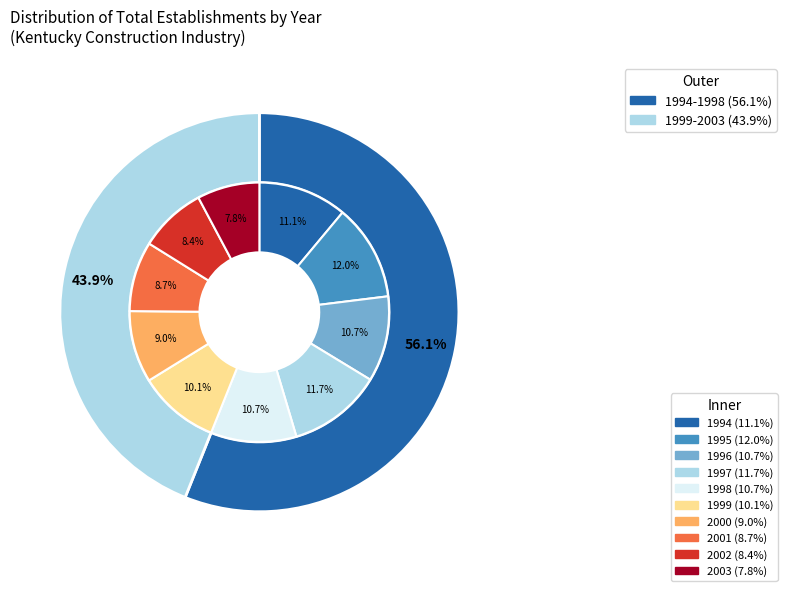

Does 2004 represent more than half of the total?

No